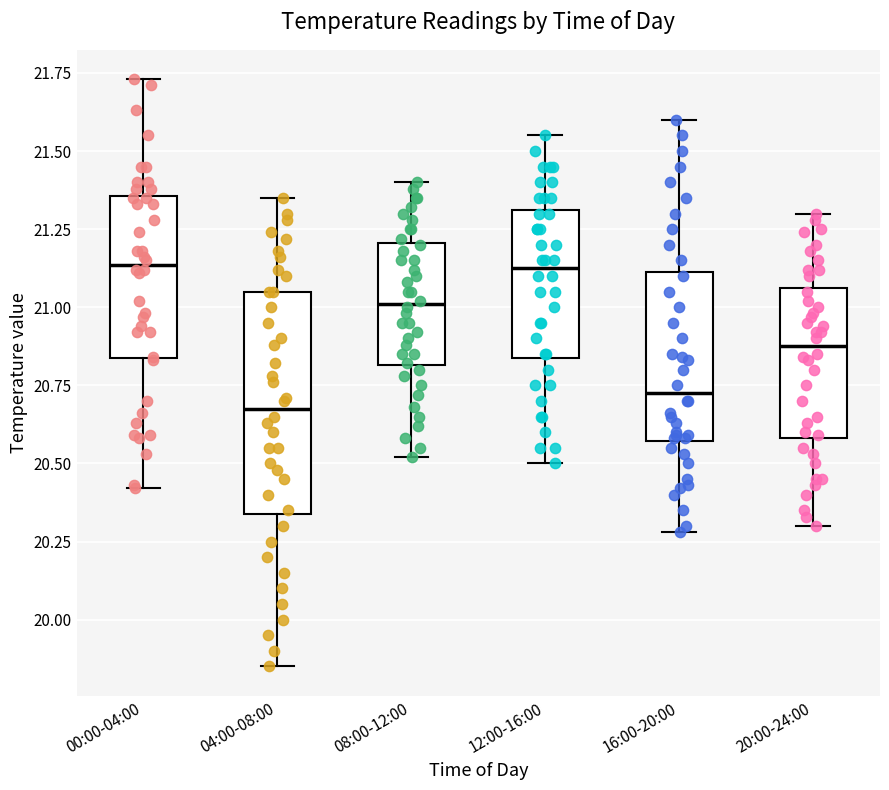

Which box has the lowest median line?

04:00-08:00